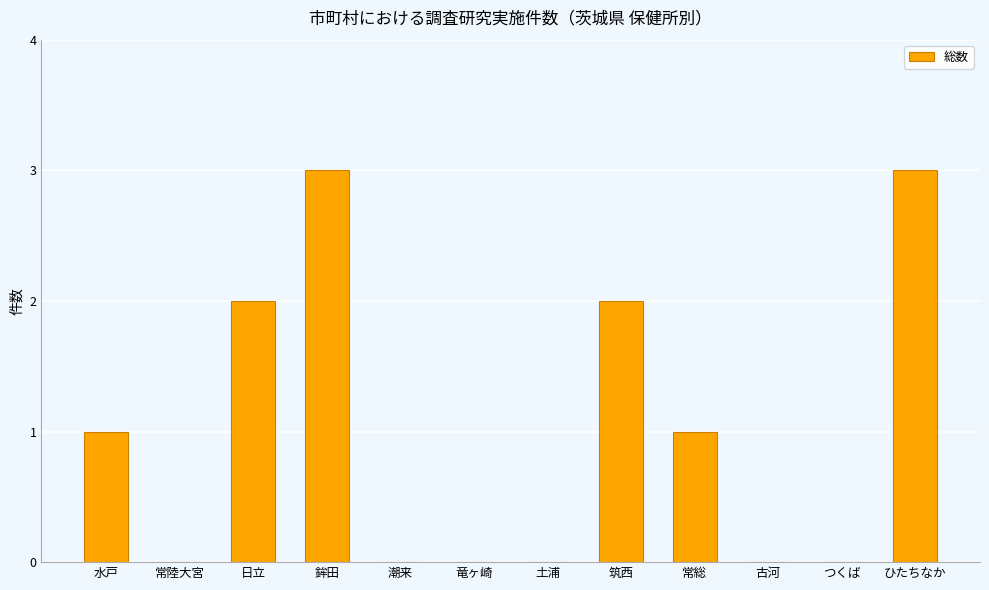

Is it true that the value at つくば is 0?

True